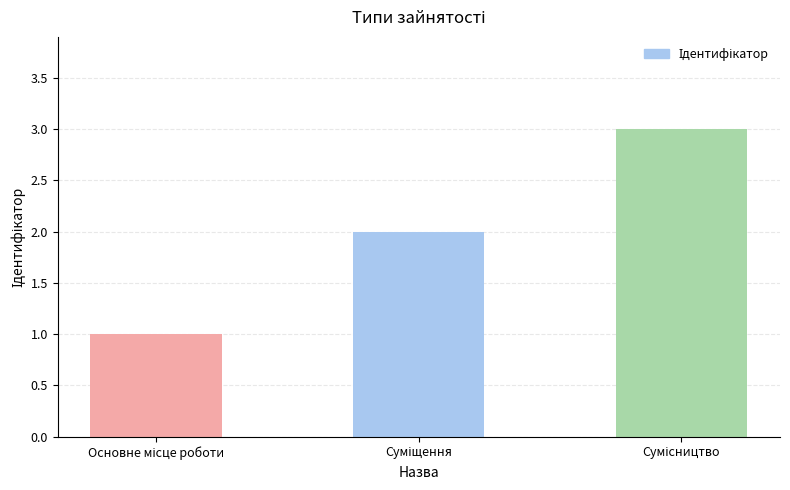

What is the maximum value shown in the chart?

3